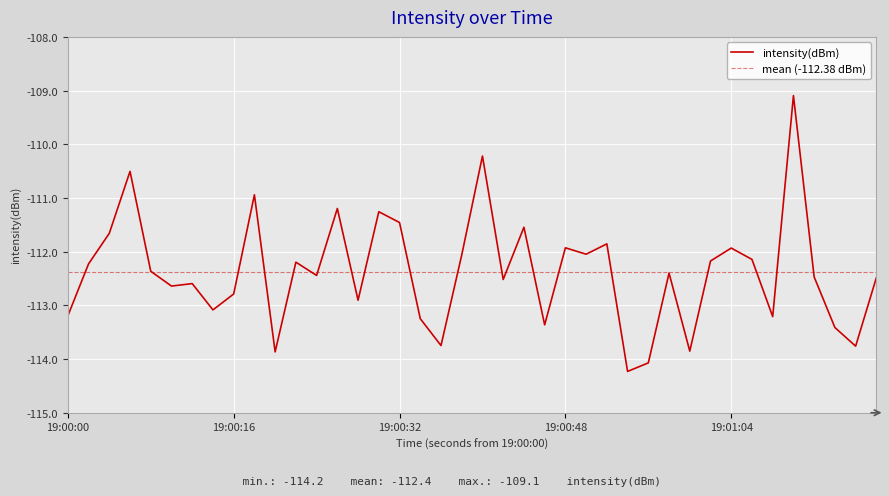

What is the highest value of the intensity(dBm) series?

-109.1